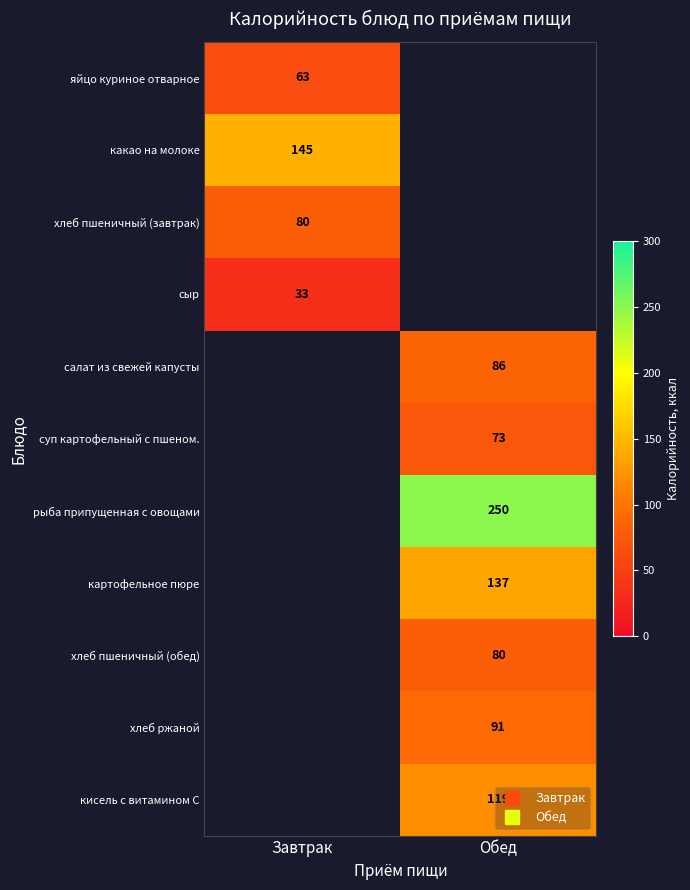

Which category has the lowest value across all series?

Завтрак